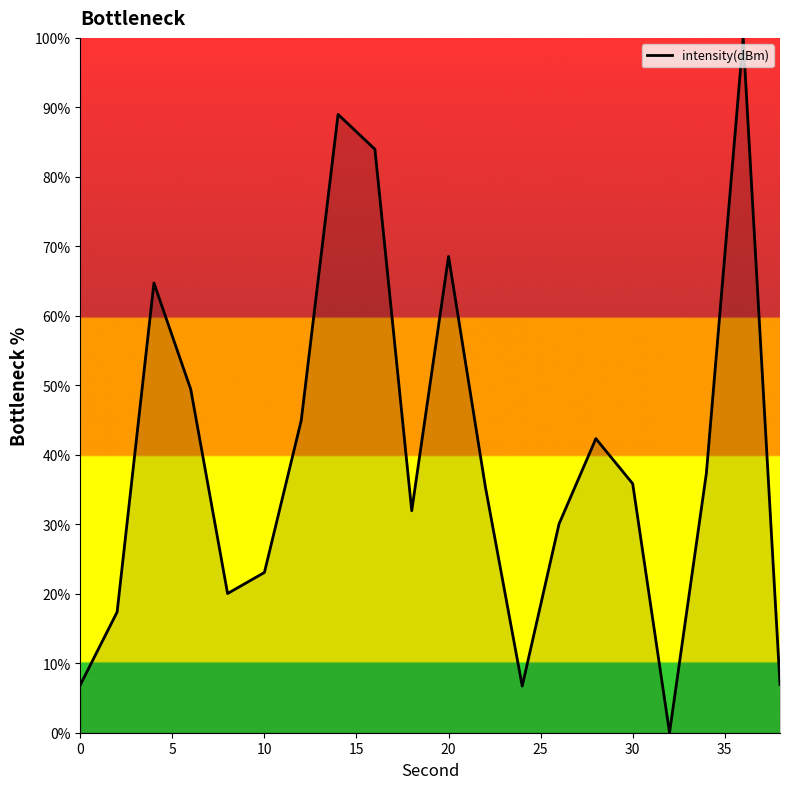

What is the maximum value shown in the chart?

100.0